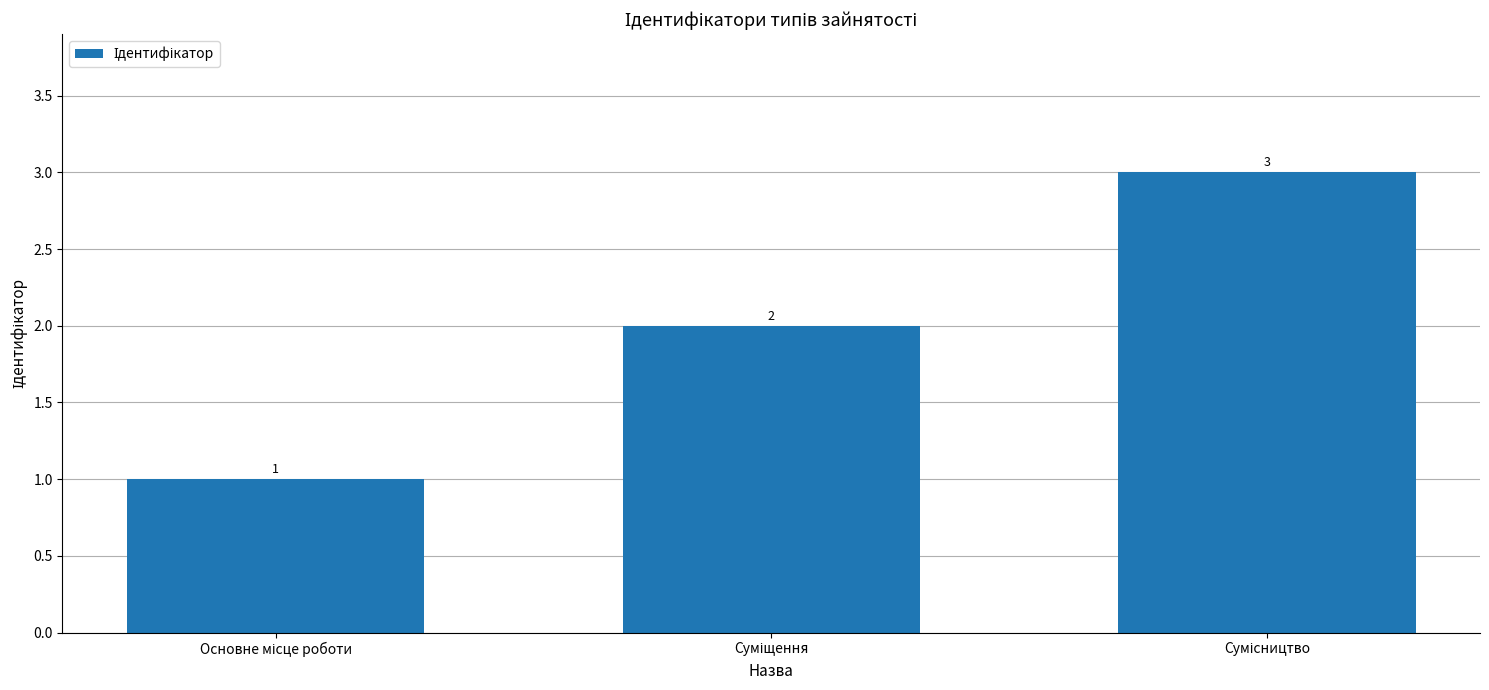

What is the sum of all values?

6